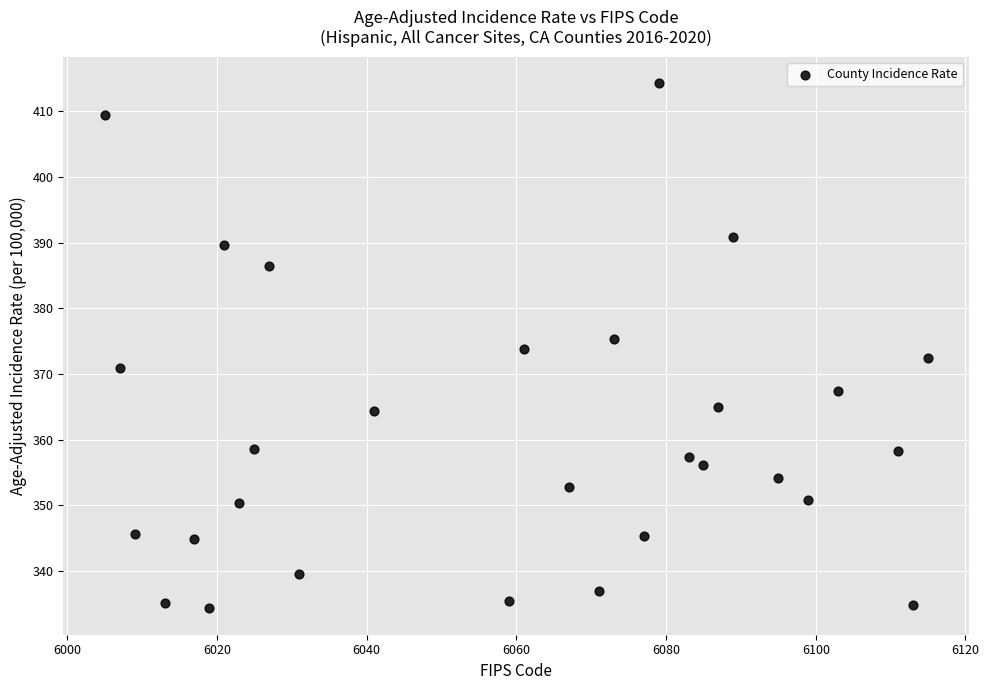

What is the range of X values (max minus min)?

110.0